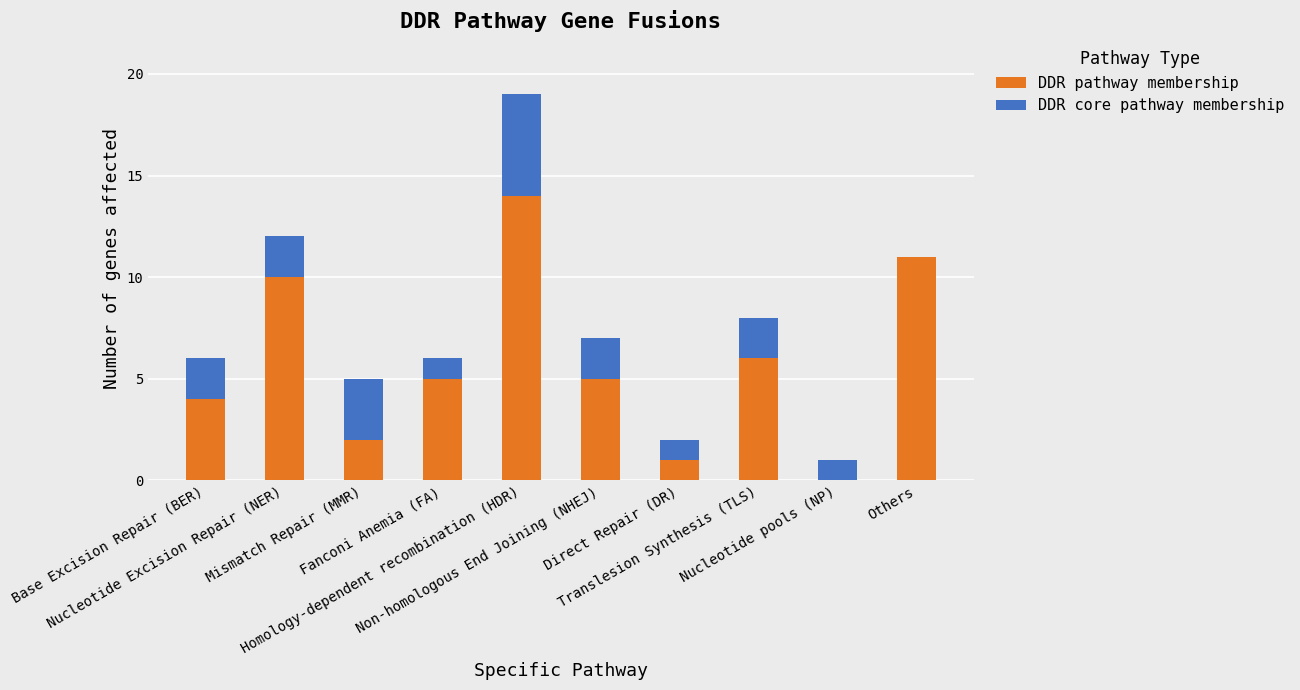

What is the highest value of the DDR pathway membership series?

14